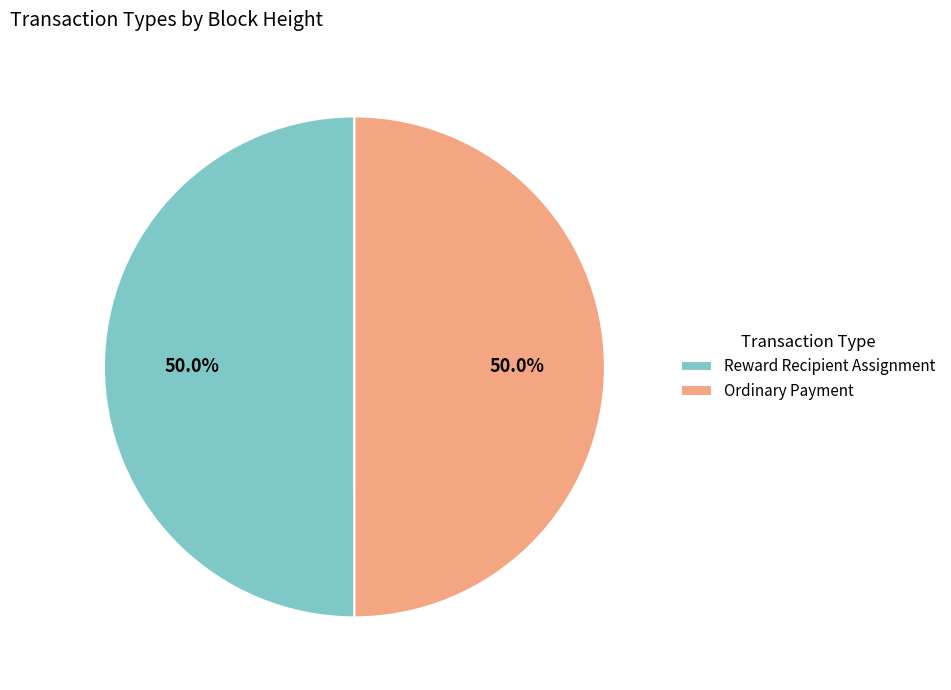

What is the total percentage of Reward Recipient Assignment and Ordinary Payment?

100.0%